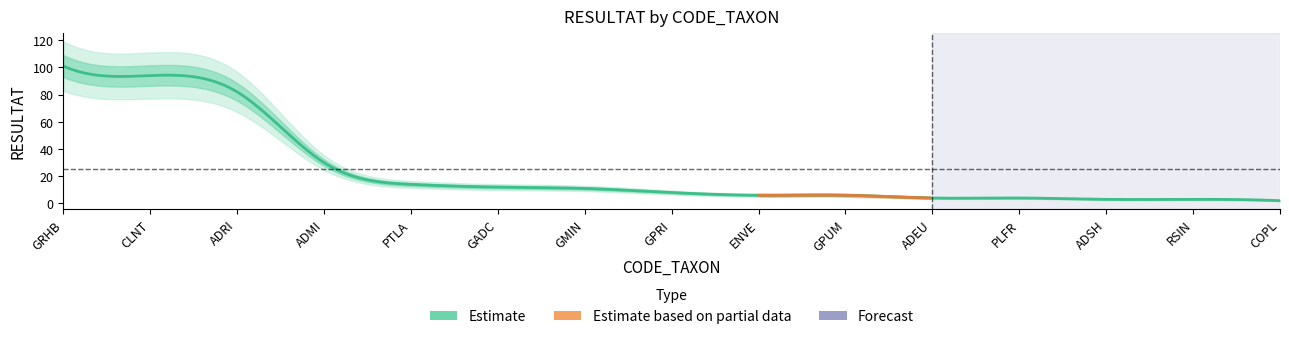

What is the smallest value displayed?

2